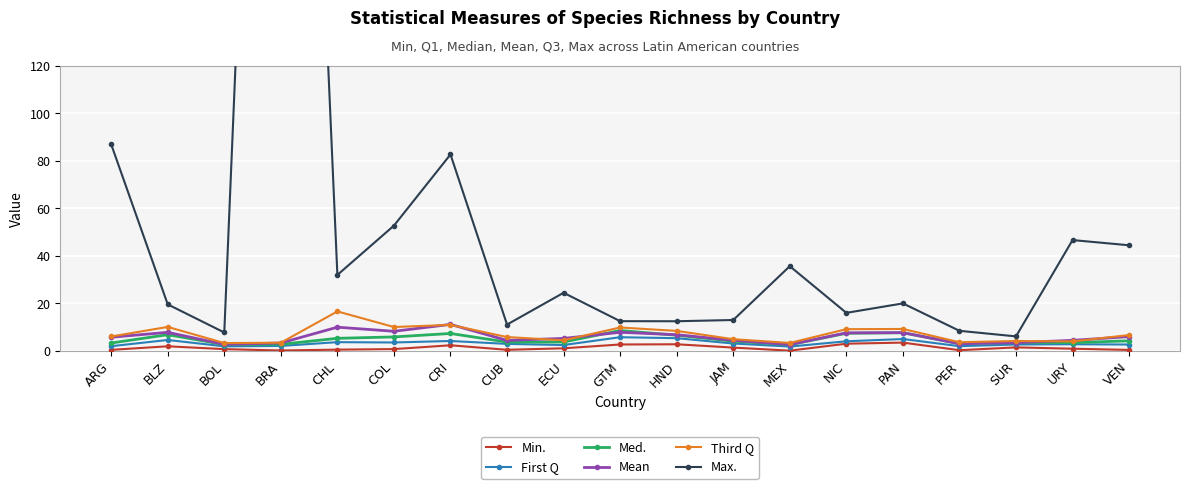

Where do Med. and Mean first cross each other?

ECU and GTM